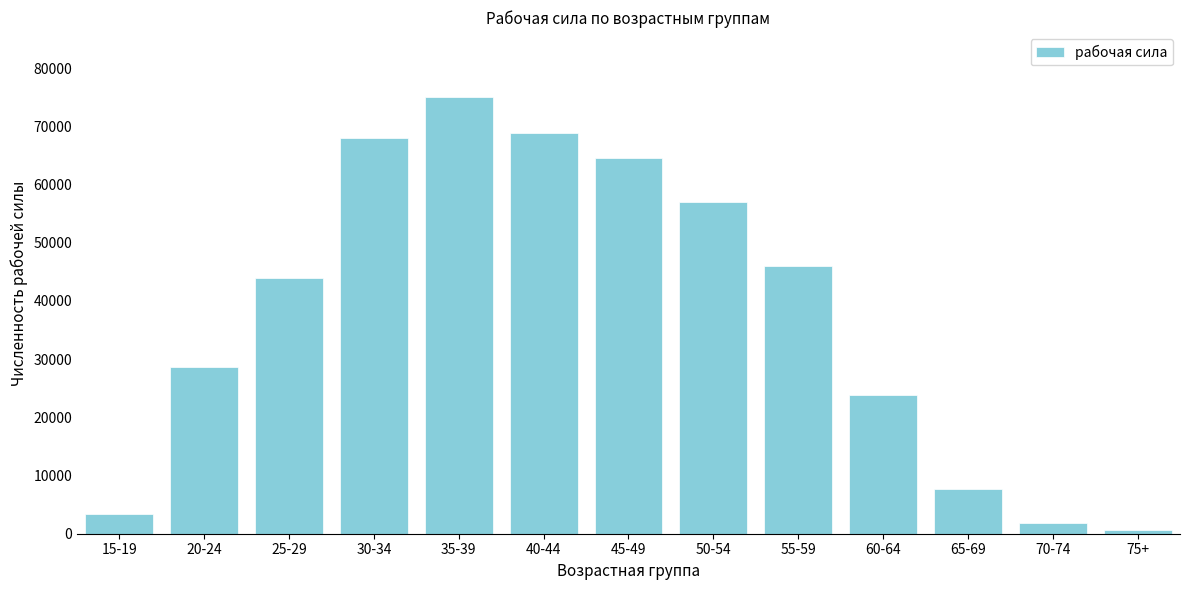

Reading left to right, transcribe all the data shown in this chart.

3358	28602	44027	68092	74974	68846	64531	57039	46076	23831	7766	1809	685